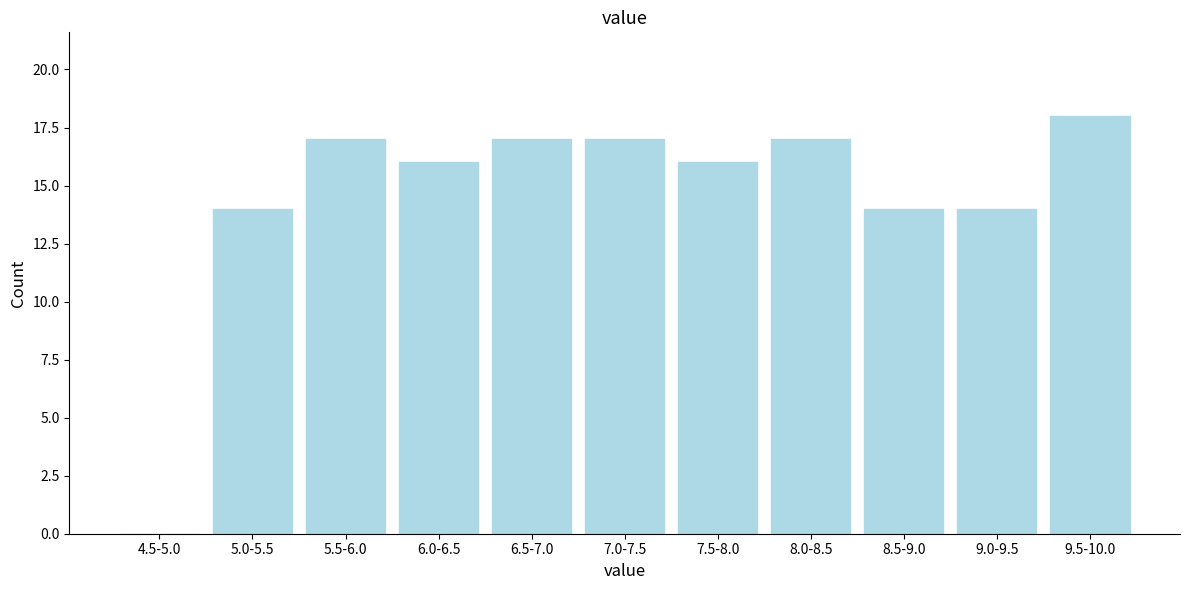

Reading right to left, what are all the values shown in this chart?

9.5-10.0=18	9.0-9.5=14	8.5-9.0=14	8.0-8.5=17	7.5-8.0=16	7.0-7.5=17	6.5-7.0=17	6.0-6.5=16	5.5-6.0=17	5.0-5.5=14	4.5-5.0=0